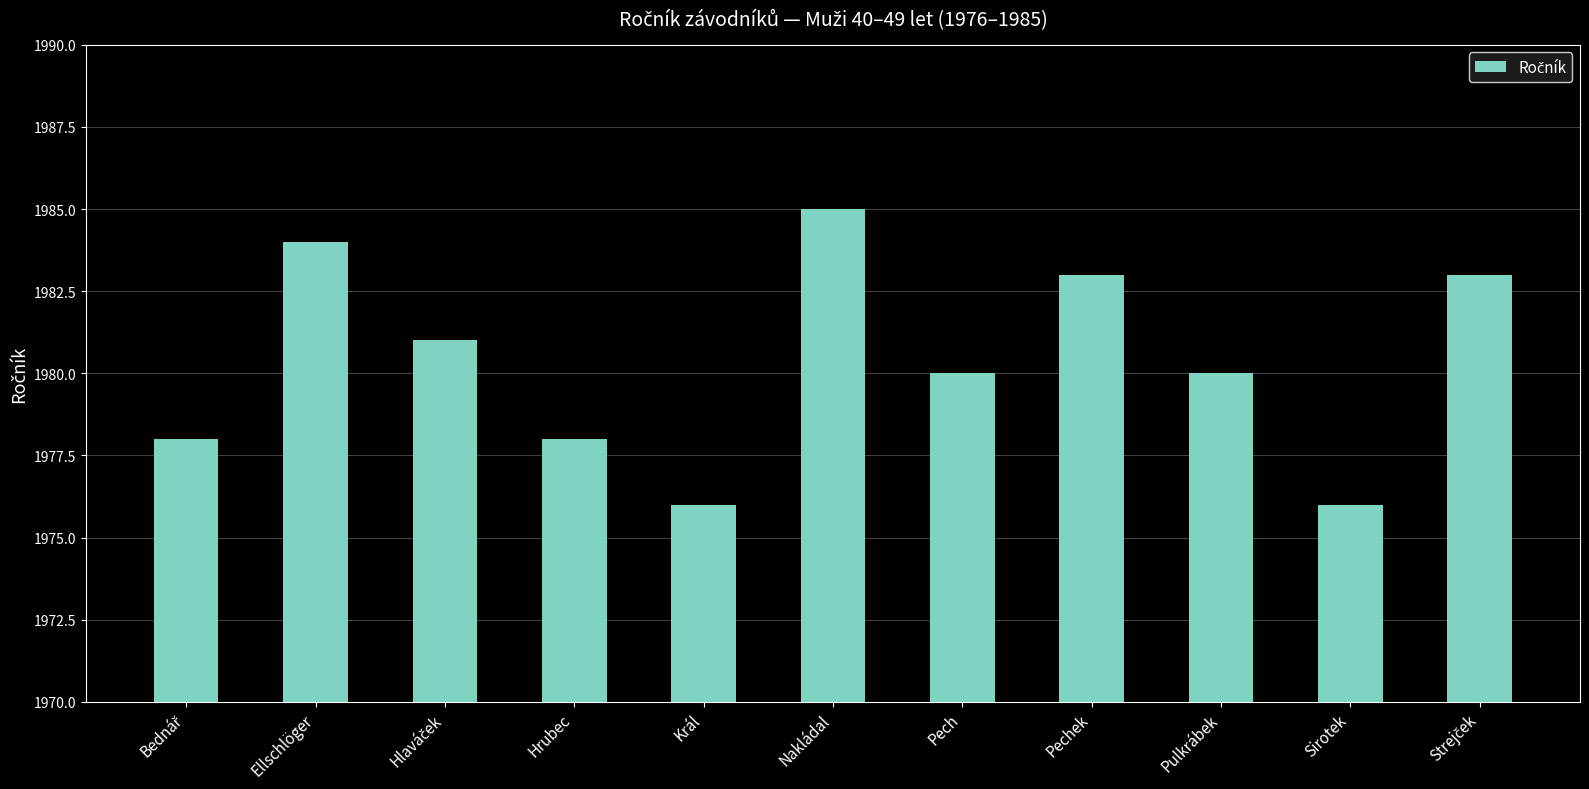

What is the sum of the values at Král and Ellschlöger?

3960